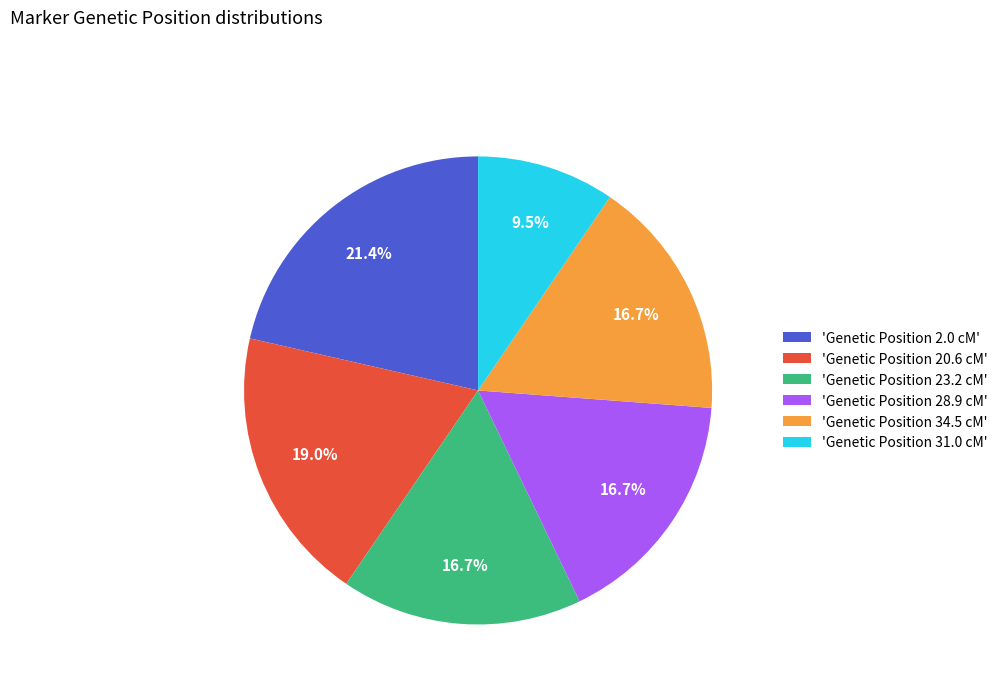

To the nearest percent, what is the average slice percentage?

17%